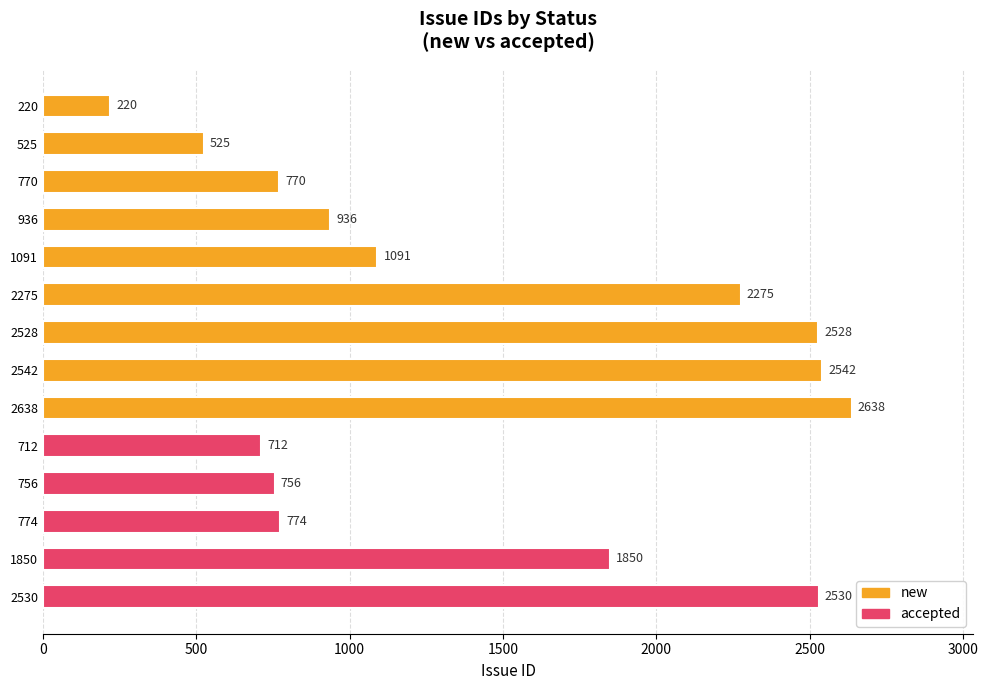

Is it true that the value at 774 is 774?

True